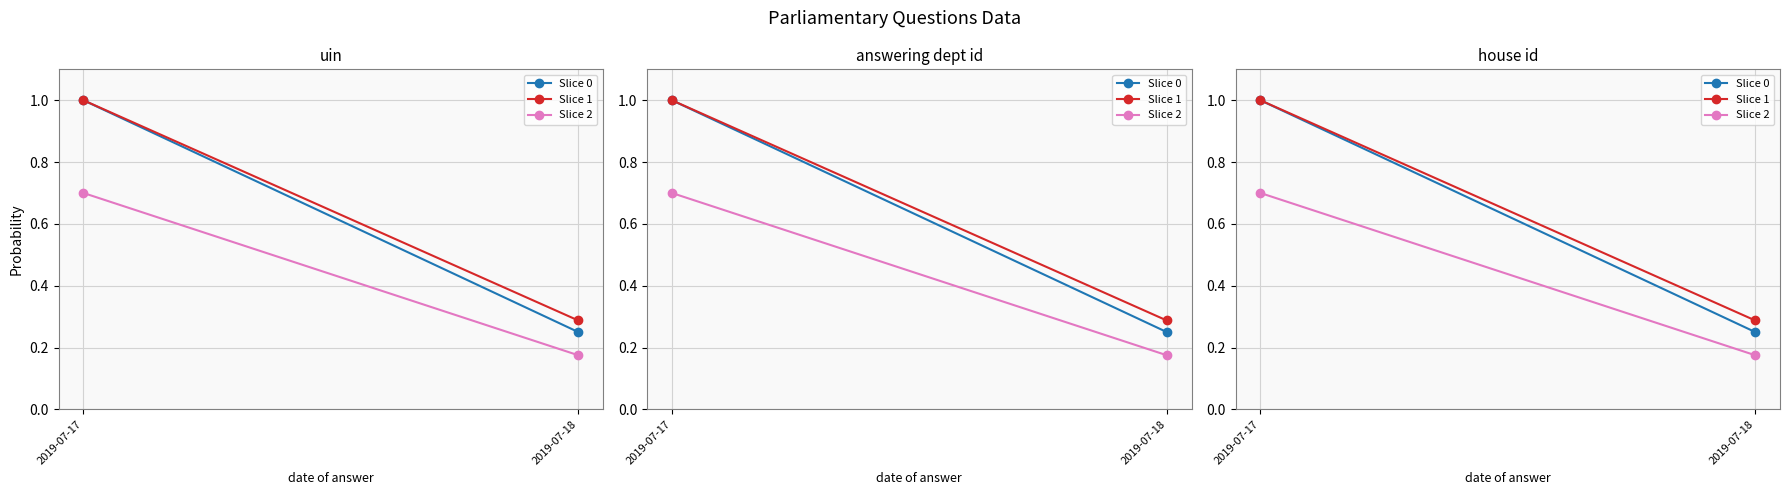

Which category has the highest value across all series?

2019-07-17